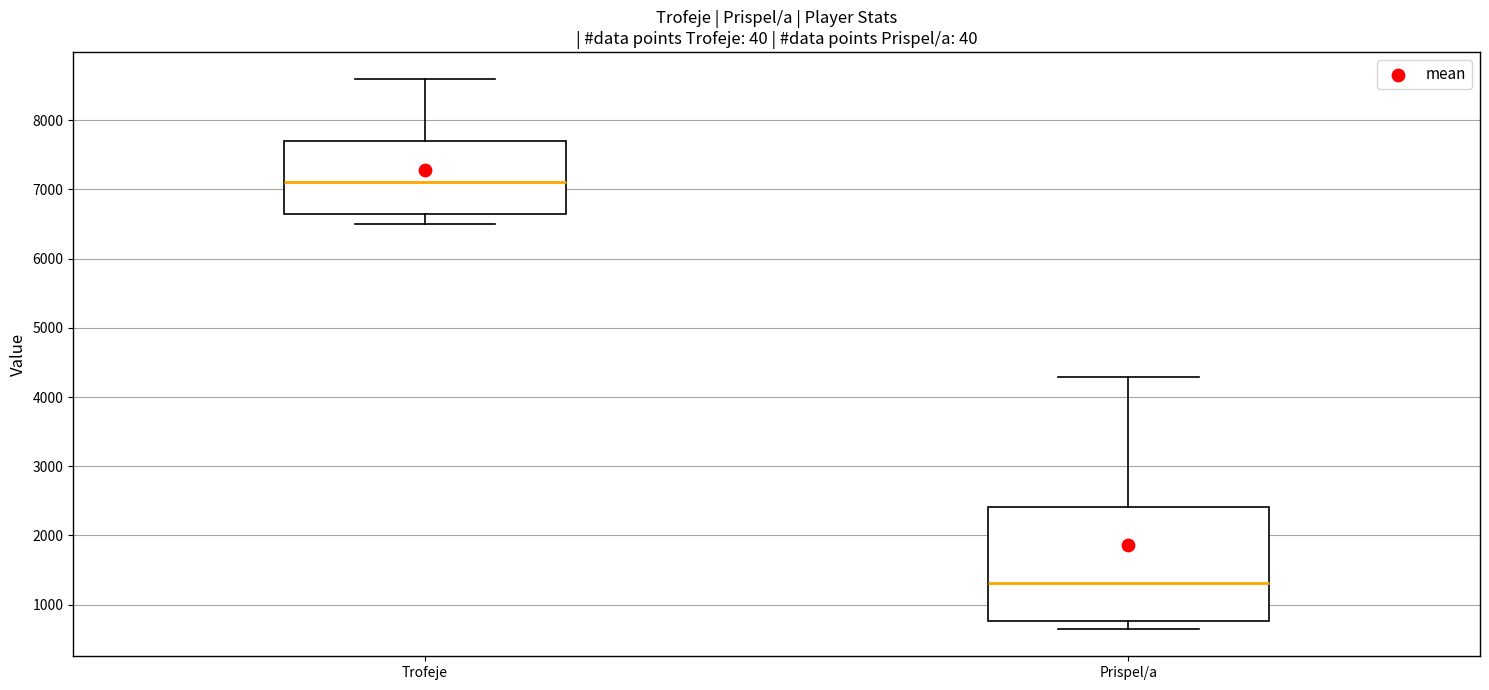

Comparing the boxes themselves (not the whiskers), which one is the tallest?

Prispel/a